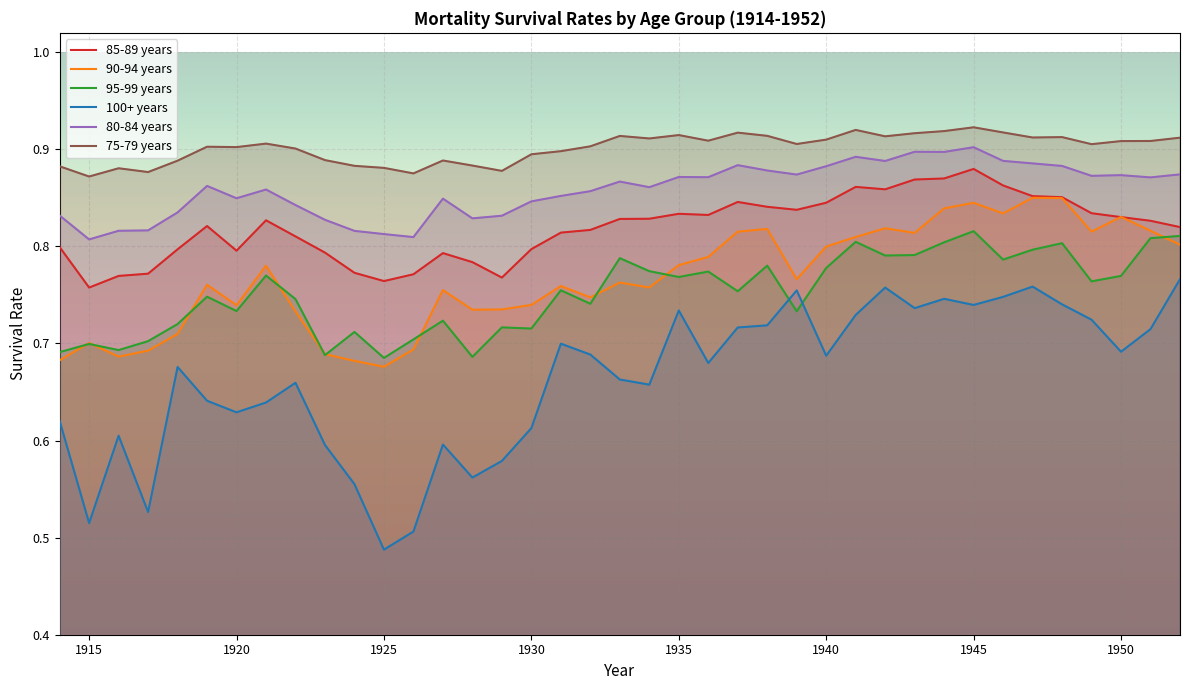

Which series has the largest total across all categories?

75-79 years